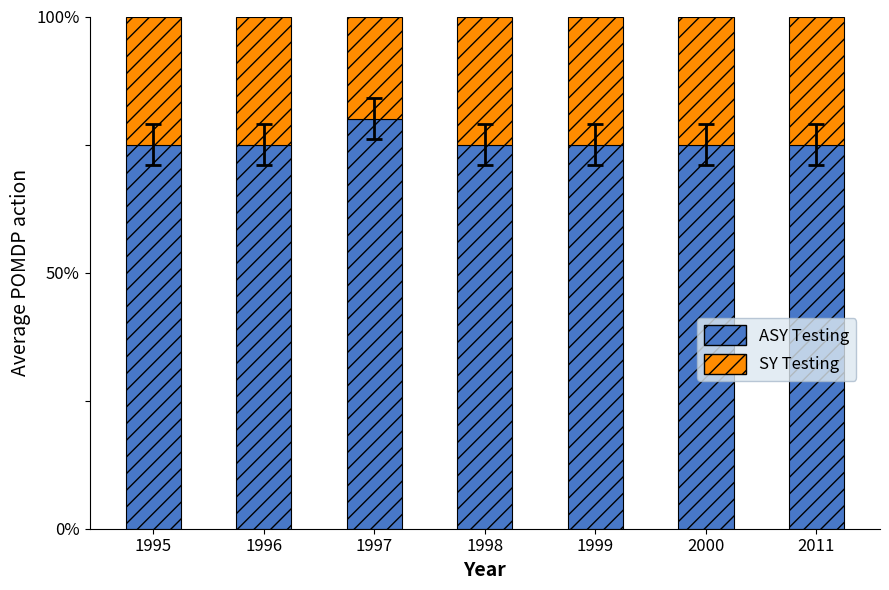

What are all the series names shown in the legend?

ASY Testing, SY Testing